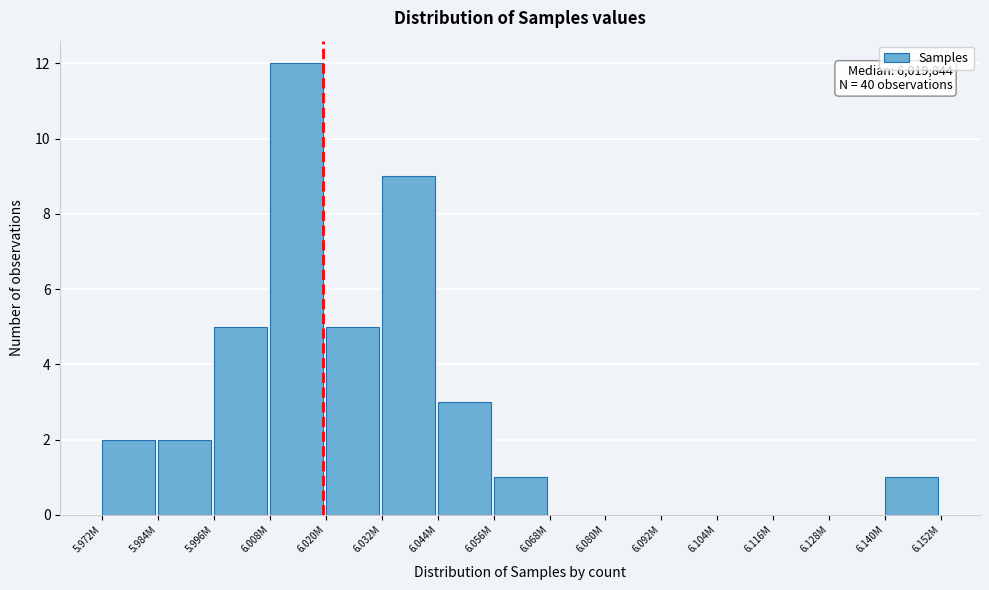

Reading right to left, transcribe all the data shown in this chart.

6.140M=1	6.128M=0	6.116M=0	6.104M=0	6.092M=0	6.080M=0	6.068M=0	6.056M=1	6.044M=3	6.032M=9	6.020M=5	6.008M=12	5.996M=5	5.984M=2	5.972M=2